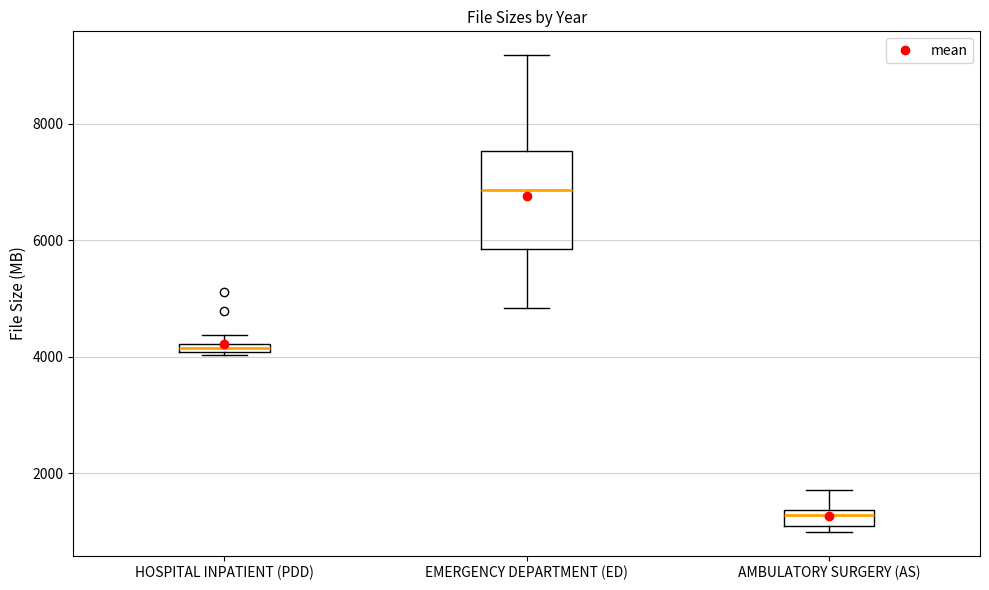

Comparing the boxes themselves (not the whiskers), which one is the tallest?

EMERGENCY DEPARTMENT (ED)